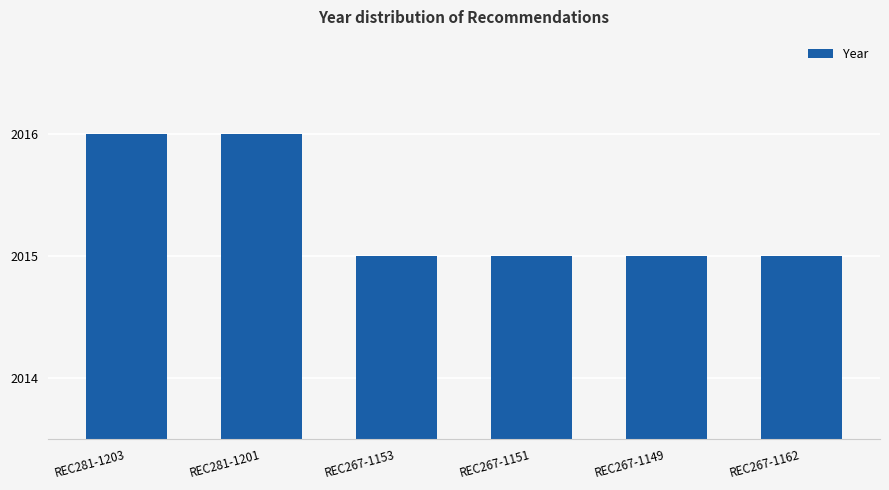

What is the difference between the maximum and minimum values?

1